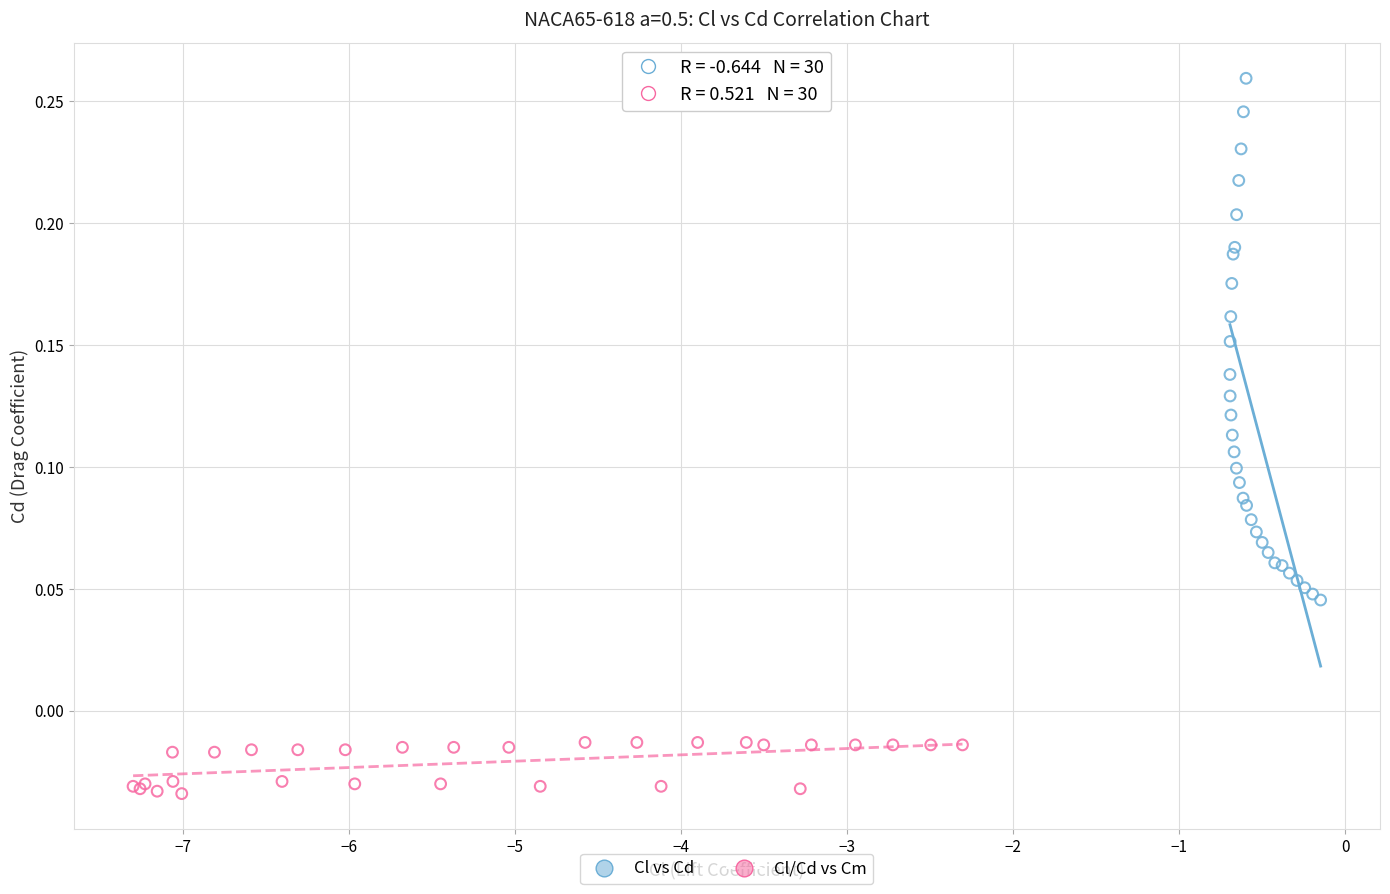

Which series contains the highest Y value?

Cl vs Cd